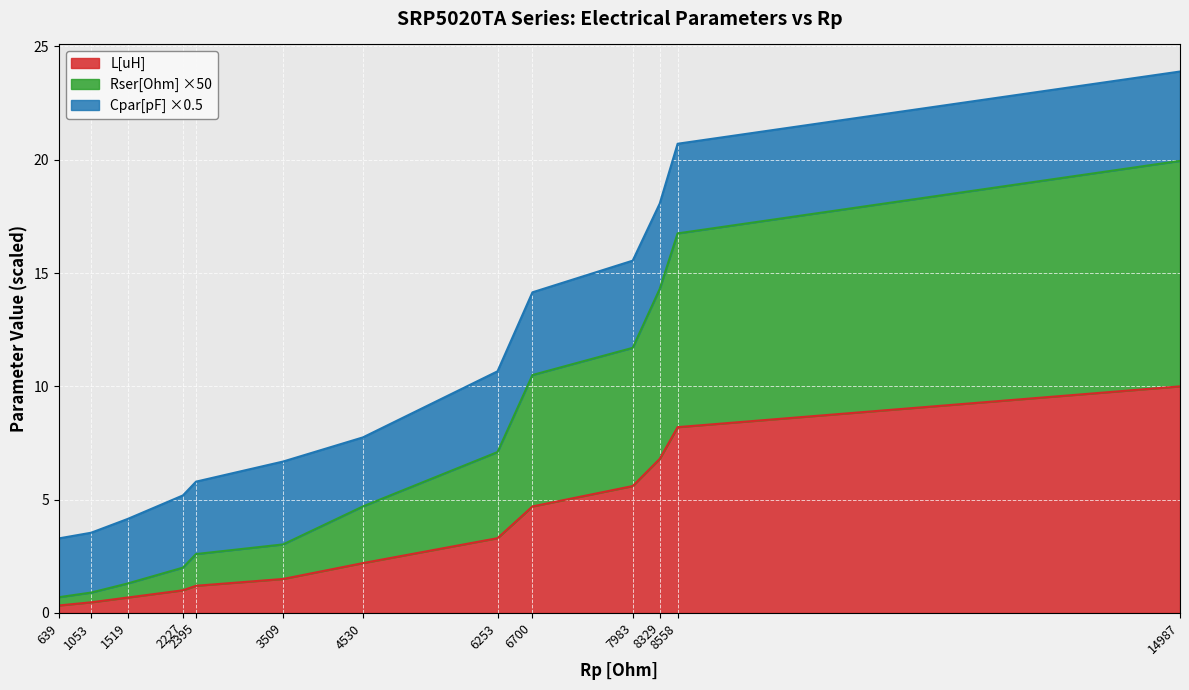

List the labels in order of L[uH] value, largest first.

14987, 8558, 8329, 7983, 6700, 6253, 4530, 3509, 2395, 2227, 1519, 1053, 639